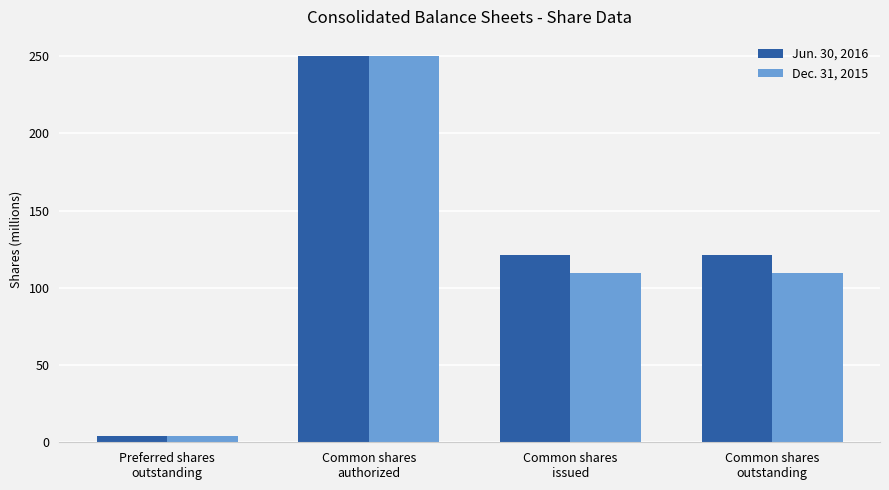

Where is Jun. 30, 2016 nearest to the value 127000000?

Common shares
issued